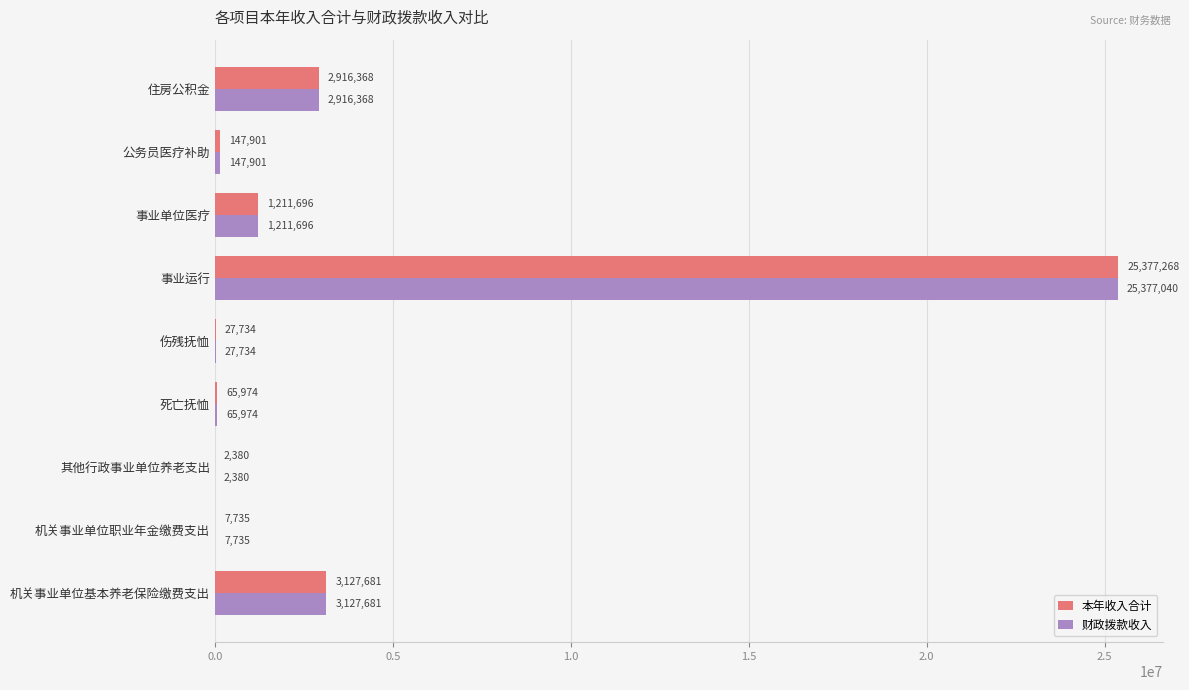

Read the 本年收入合计 value at 公务员医疗补助.

147900.7